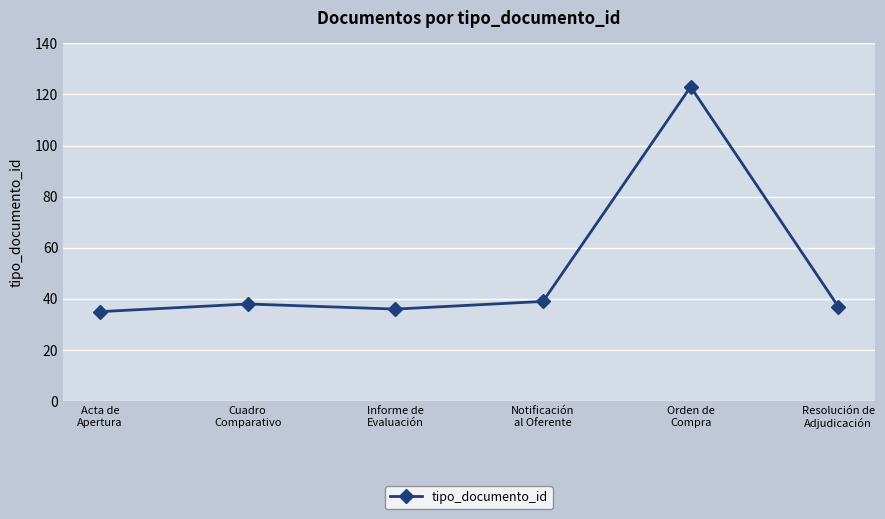

What is the smallest value displayed?

35